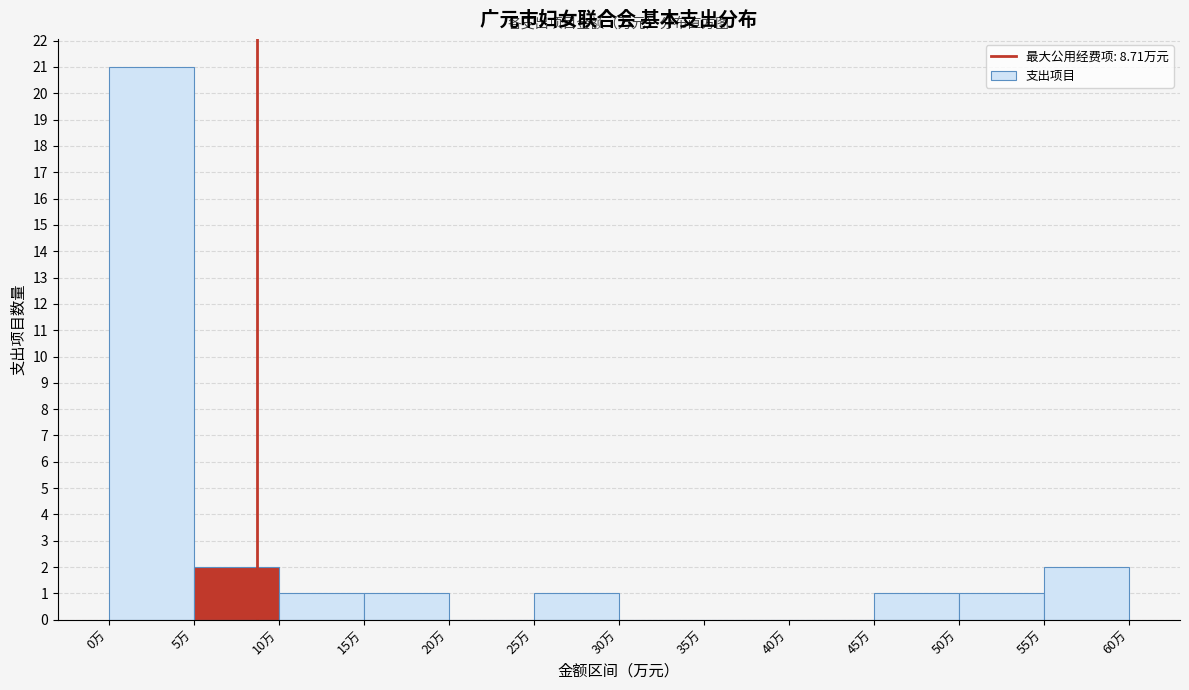

Reading left to right, transcribe this chart: for each bar, give the range it covers on the x-axis and its height. The values are not printed on the chart, so give them approximately, as read against the axis.

0 to 5: 21
5 to 10: 2
10 to 15: 1
15 to 20: 1
20 to 25: 0
25 to 30: 1
30 to 35: 0
35 to 40: 0
40 to 45: 0
45 to 50: 1
50 to 55: 1
55 to 60: 2